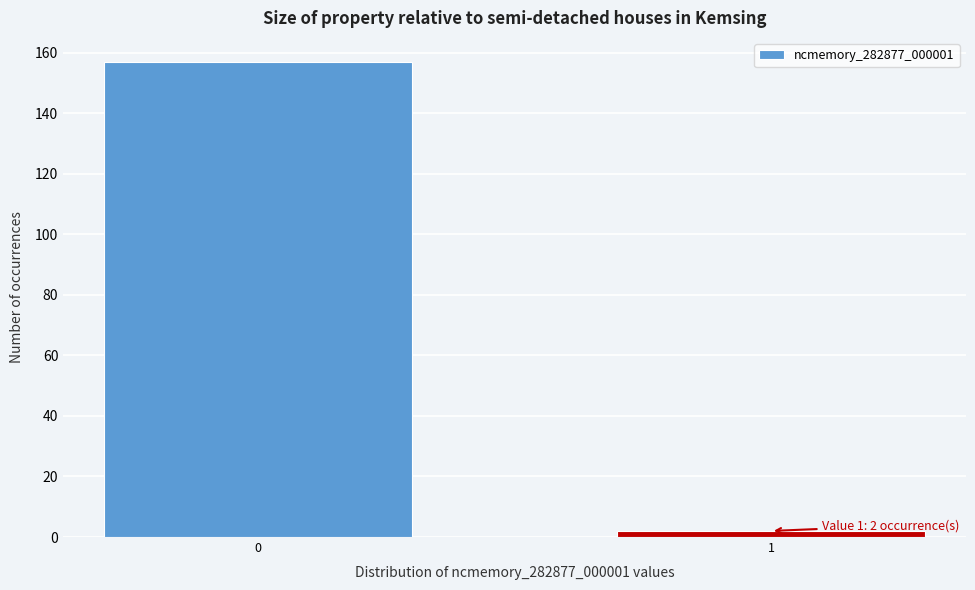

Reading left to right, list all the values displayed in this chart.

0=157	1=2